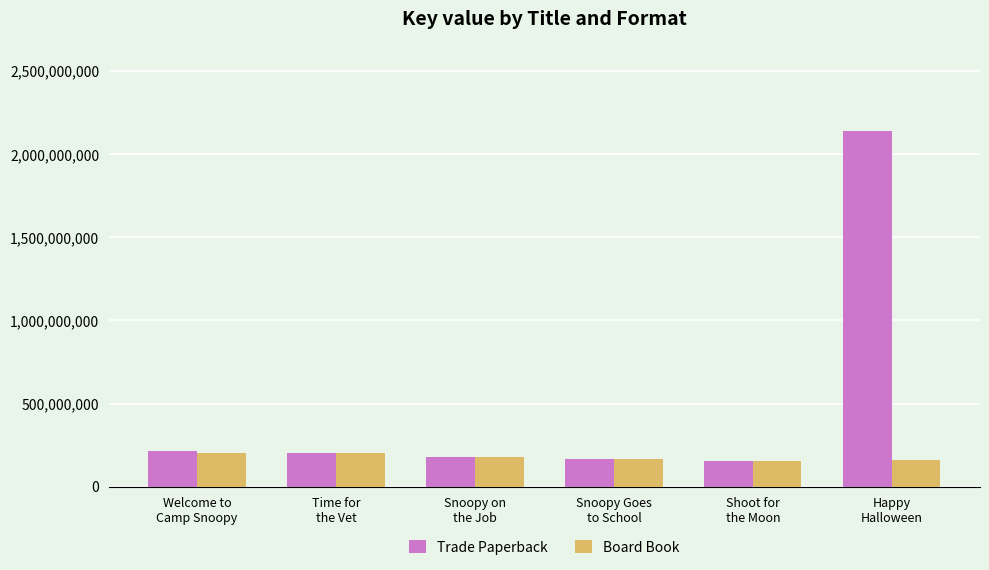

Rank the series by their maximum value, from highest to lowest.

Trade Paperback, Board Book